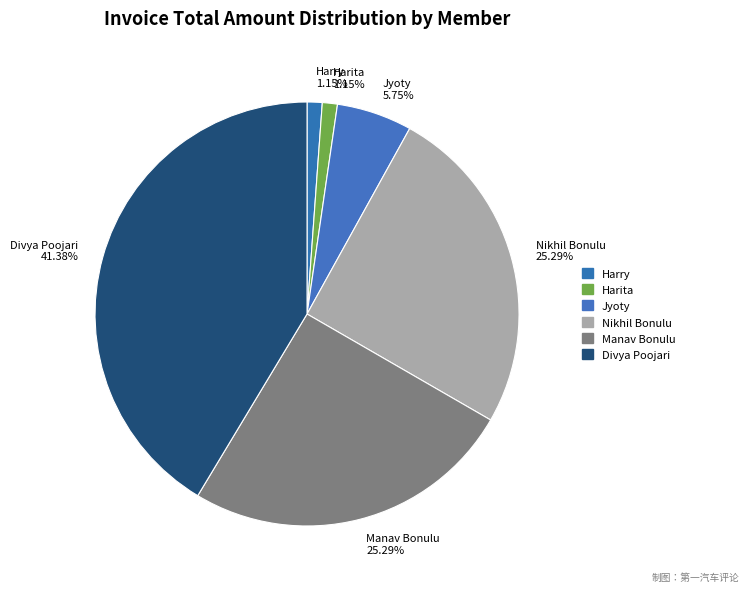

Which category has the biggest portion of the pie?

Divya Poojari